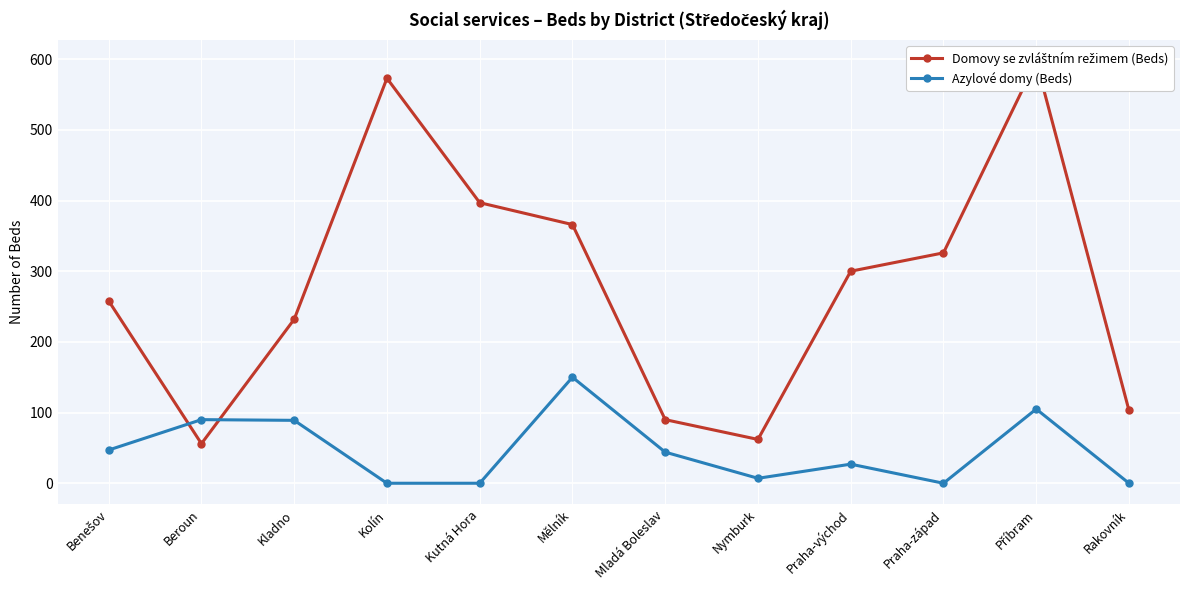

True or false: Azylové domy (Beds) has a value of 51 at Příbram.

False